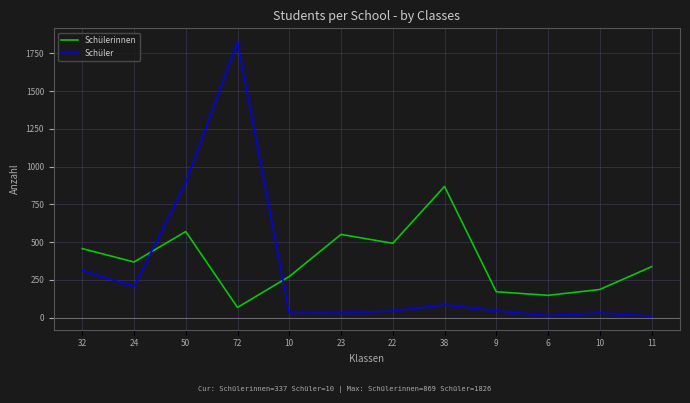

At which category is the sum across all series the highest?

72